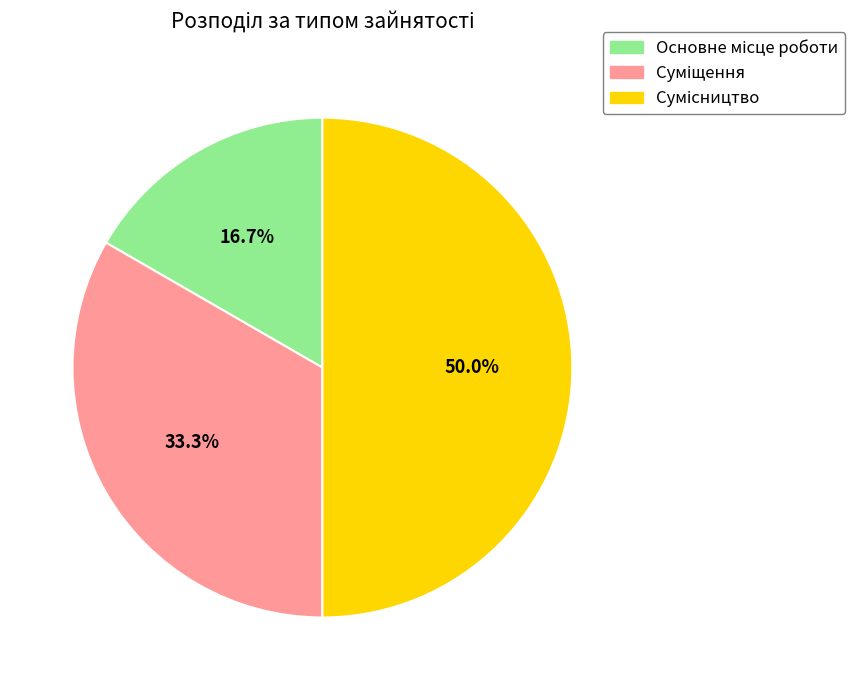

To the nearest percent, what is the average slice percentage?

33%